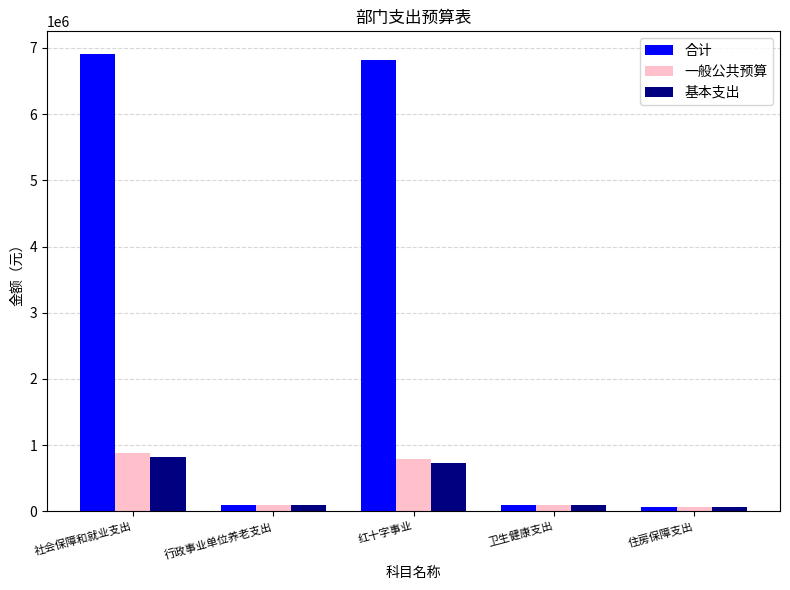

What is the approximate value of 一般公共预算 at 行政事业单位养老支出?

94245.3